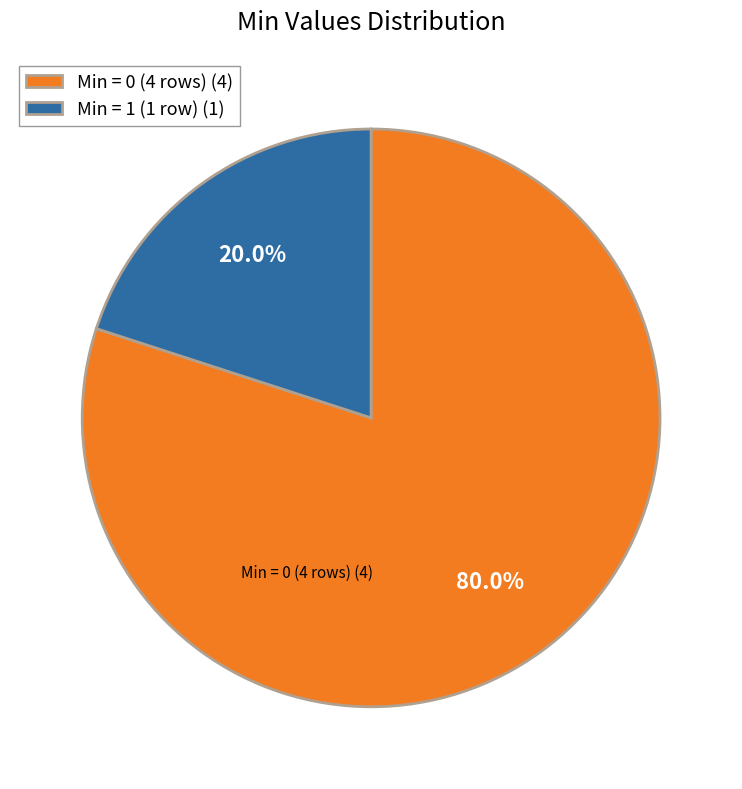

Is there any slice that represents more than half of the pie?

Yes